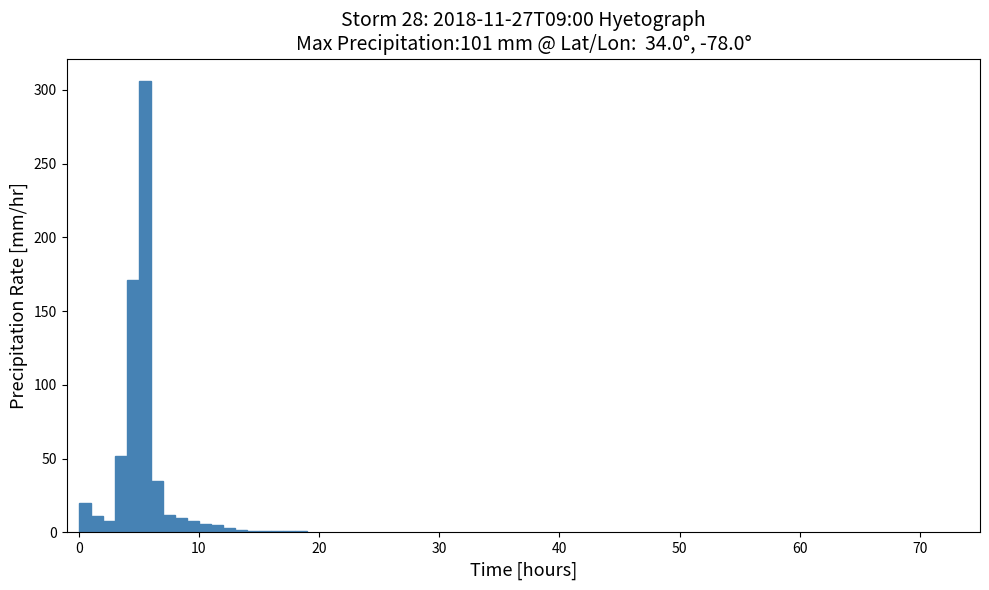

Around what value on the x-axis is the tallest bar? Give the approximate position of its centre, as read against the axis.

6